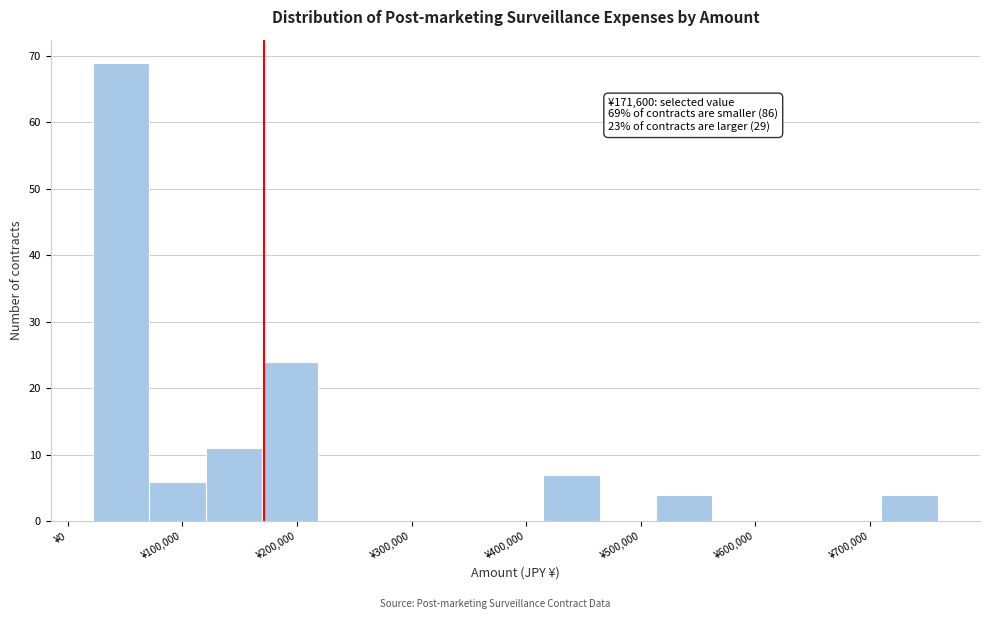

Which range on the x-axis has the tallest bar?

20000 to 70000